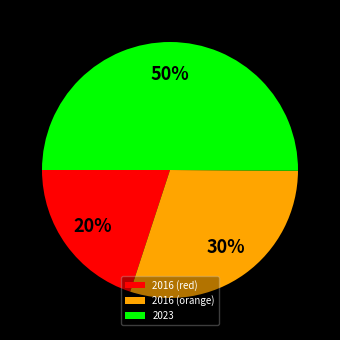

The 2016 (red) slice represents 12% of the pie. True or false?

False